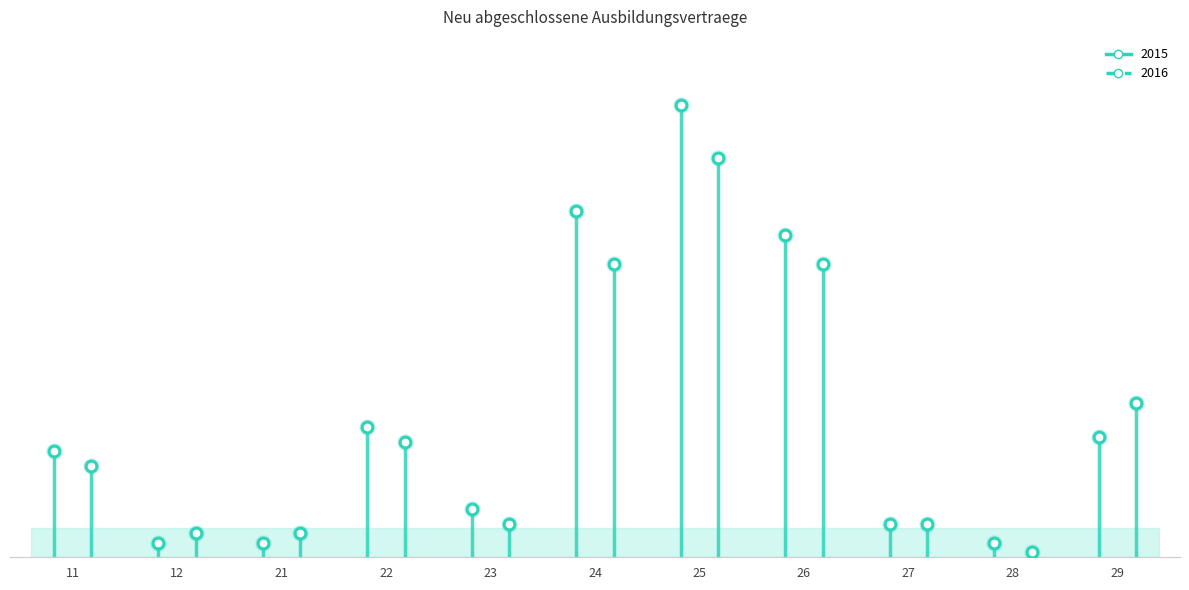

Which series contains the highest Y value?

2015